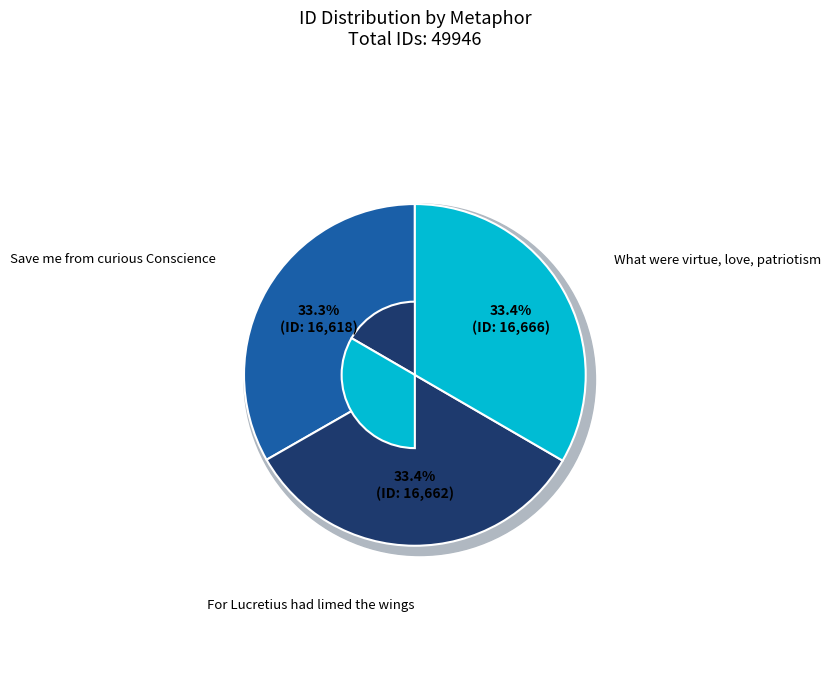

To the nearest percent, what portion does Save me from curious Conscience represent?

33%